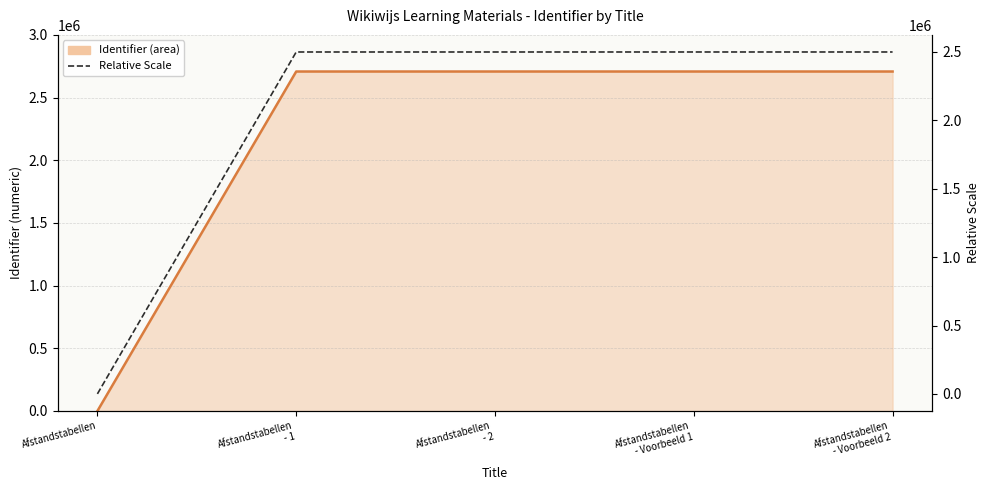

Reading left to right, transcribe all the data shown in this chart.

Identifier: Afstandstabellen=0.0	Afstandstabellen
- 1=2707867.0	Afstandstabellen
- 2=2707870.0	Afstandstabellen
- Voorbeeld 1=2707912.0	Afstandstabellen
- Voorbeeld 2=2707914.0
Relative Scale: Afstandstabellen=1.0	Afstandstabellen
- 1=2500000.0	Afstandstabellen
- 2=2500002.8	Afstandstabellen
- Voorbeeld 1=2500041.5	Afstandstabellen
- Voorbeeld 2=2500043.4